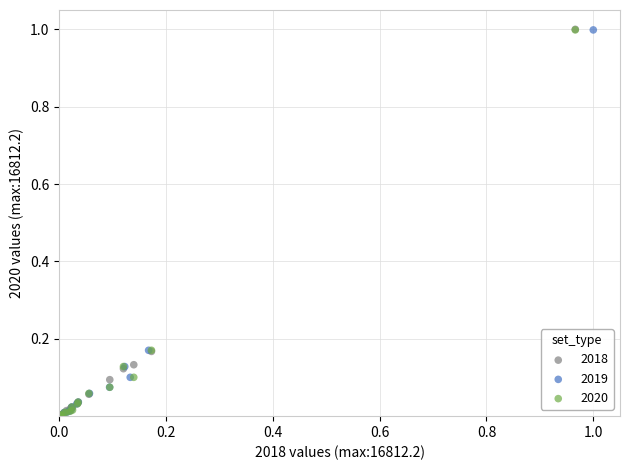

Which series has the largest Y range (max minus min)?

2018